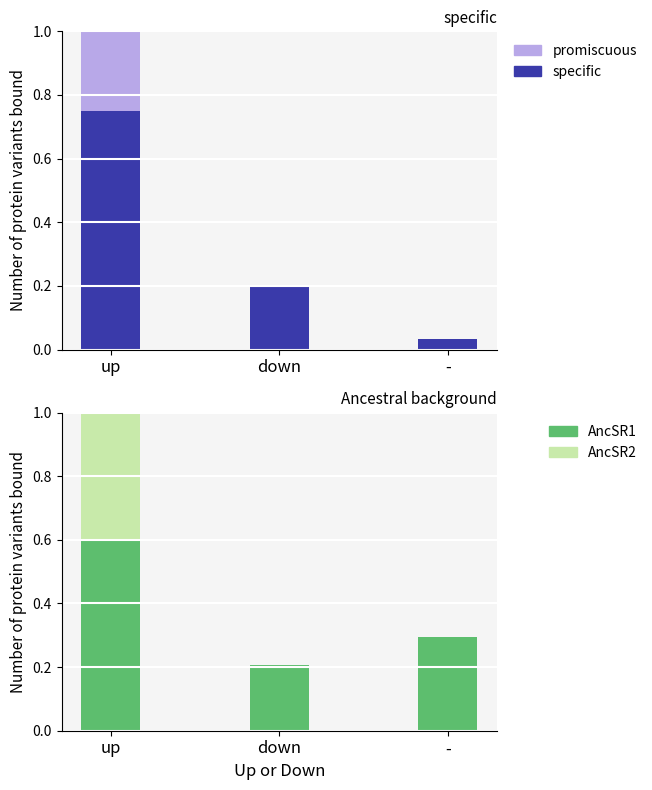

At which label does specific reach its peak?

up